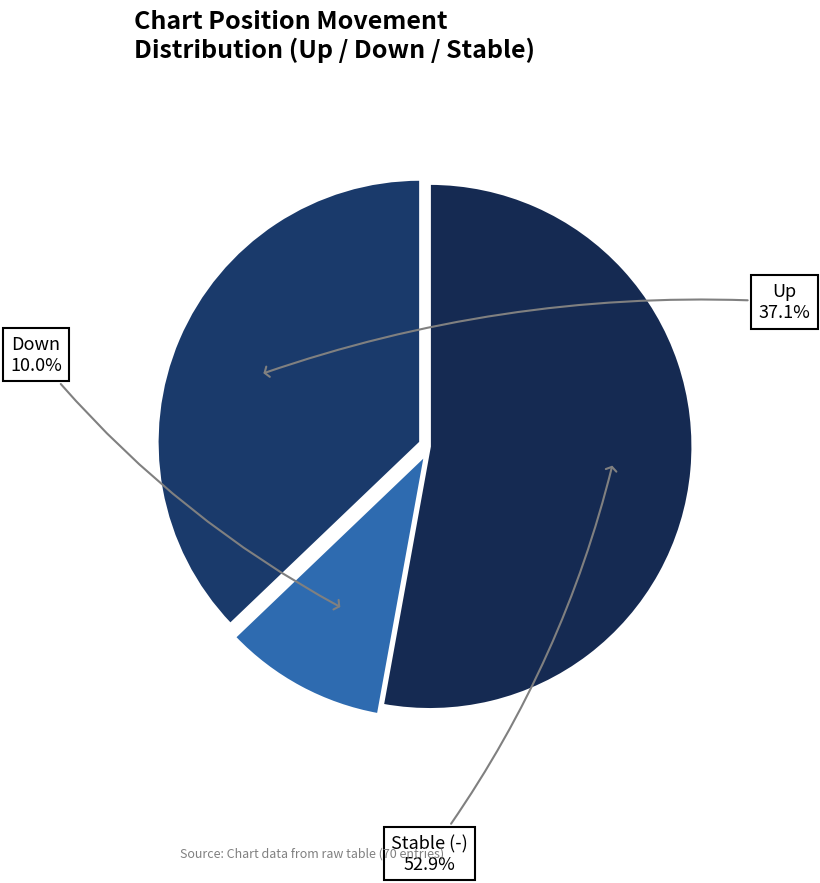

How many segments does this pie chart have?

3